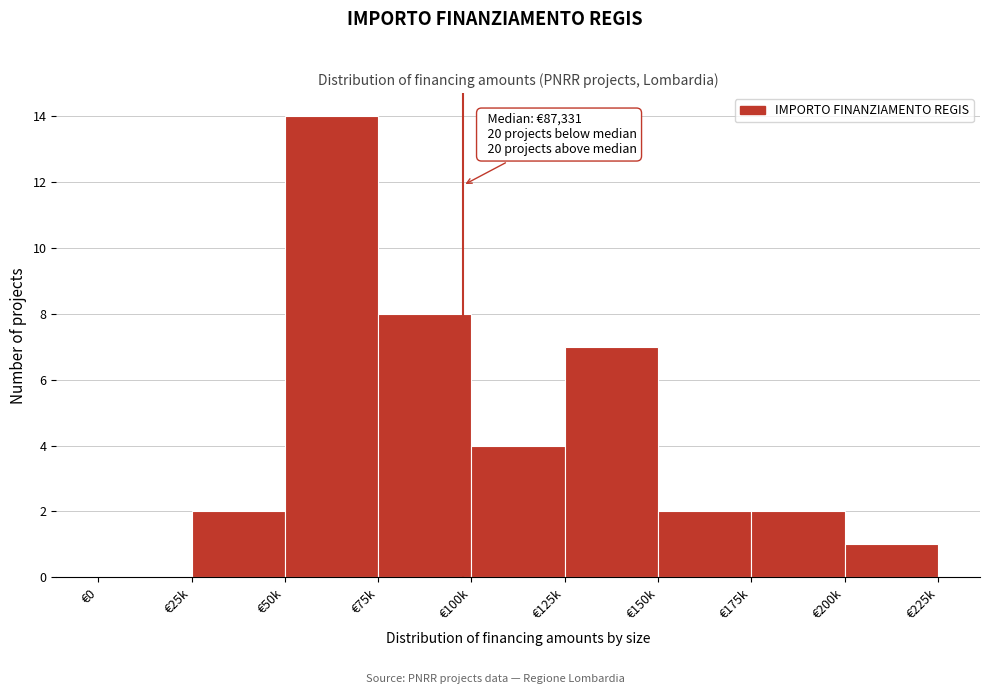

Reading left to right, extract all data points from this chart.

€0=0	€25k=2	€50k=14	€75k=8	€100k=4	€125k=7	€150k=2	€175k=2	€200k=1